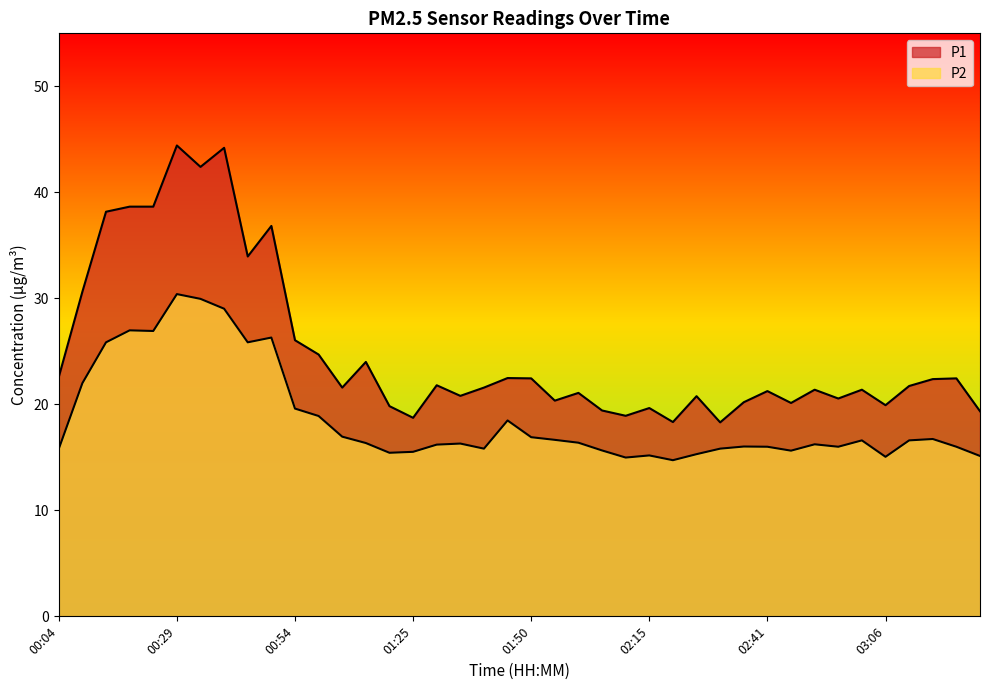

What is the approximate value of P1 at 02:20?

18.3